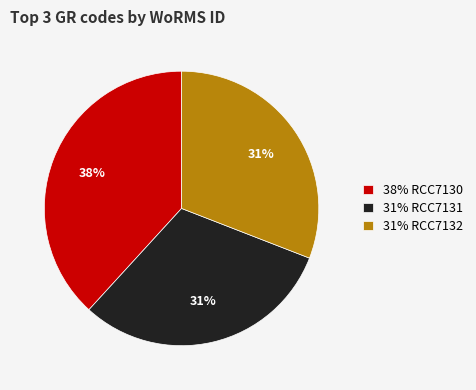

To the nearest percent, what is the difference between the largest and smallest slice percentages?

7%